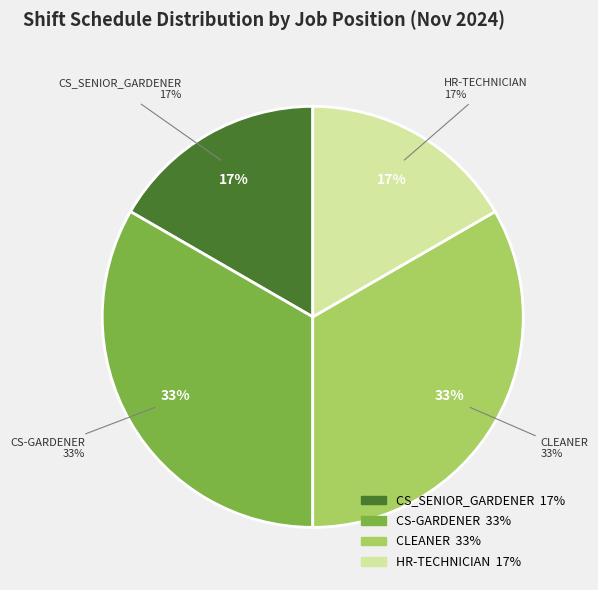

Which has a higher value, CS_SENIOR_GARDENER or CS-GARDENER (MOH ALI)?

CS-GARDENER (MOH ALI)